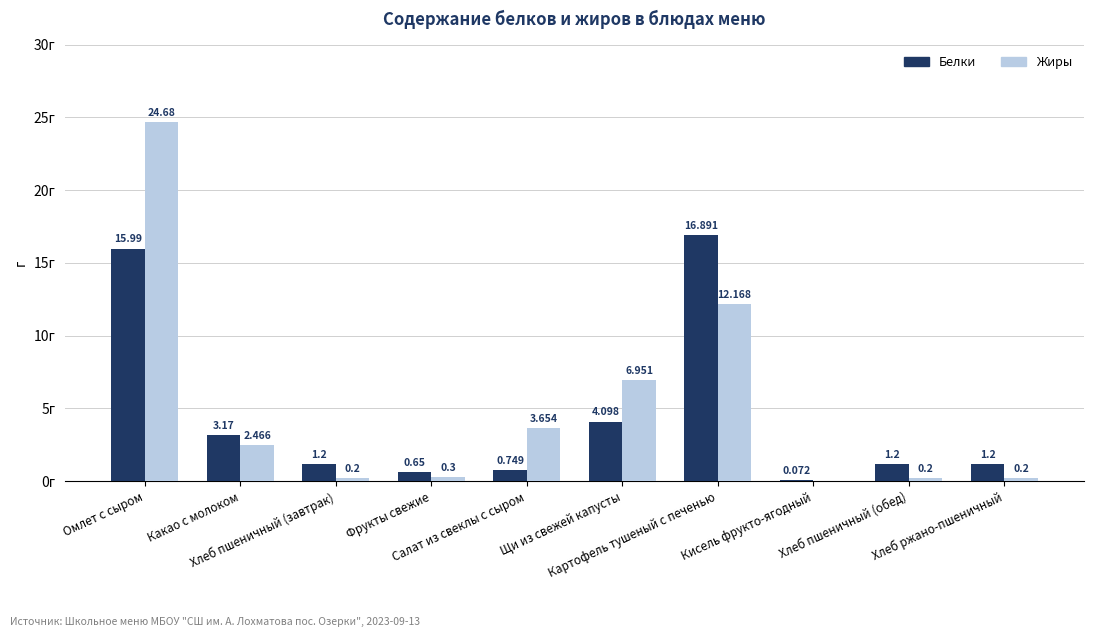

Which series has the largest total across all categories?

Жиры